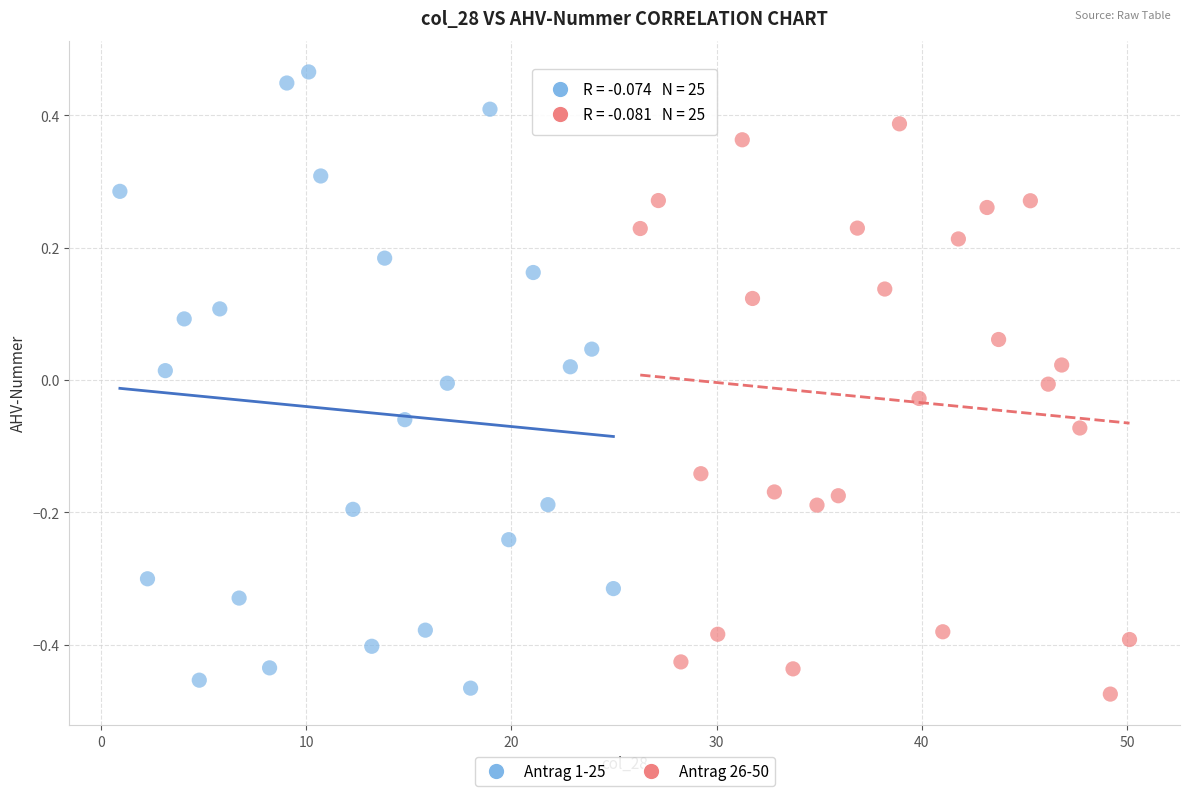

Which series has the largest Y range (max minus min)?

Antrag 1-25